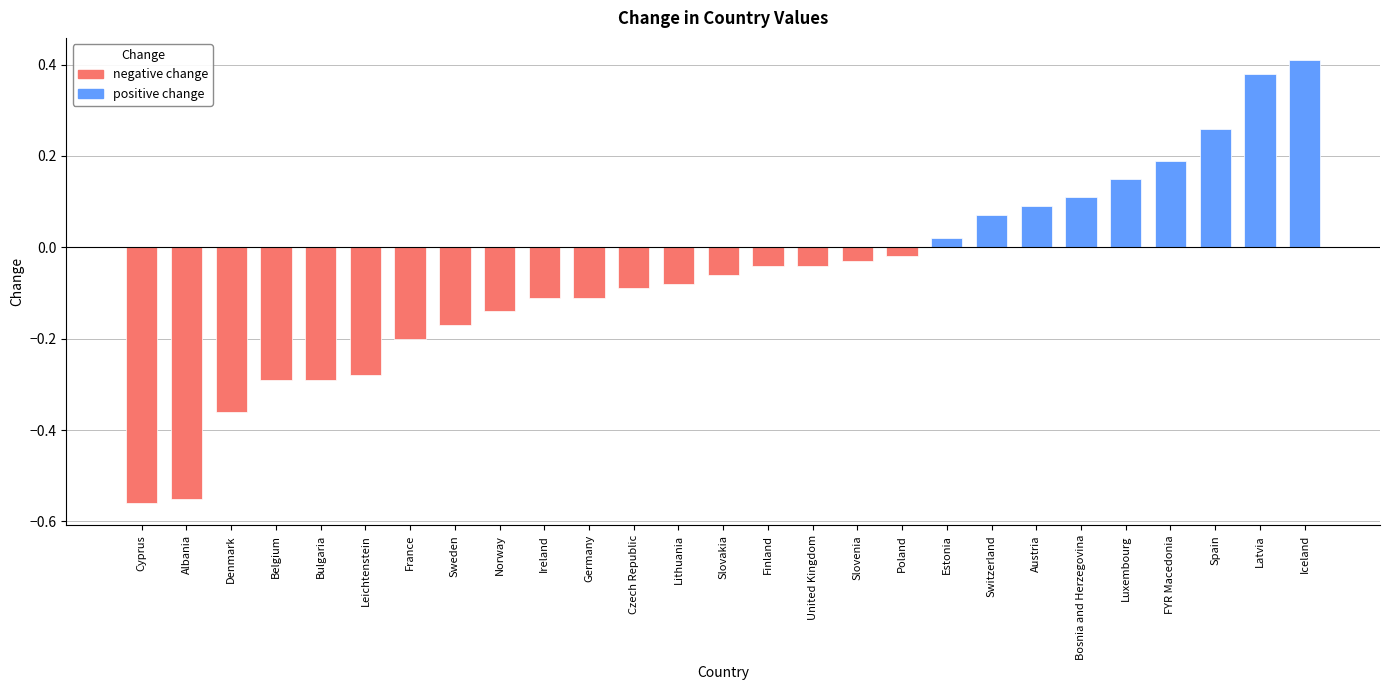

What is the sum of the negative values at Cyprus and Austria?

-0.6